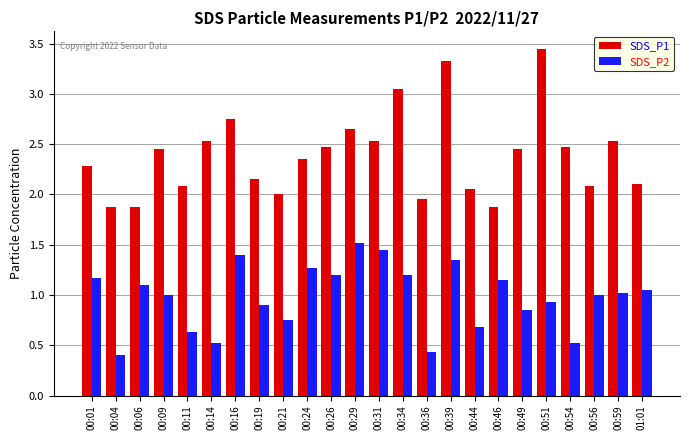

Is the value of SDS_P2 at 00:04 greater than the value of SDS_P1 at 00:11?

No